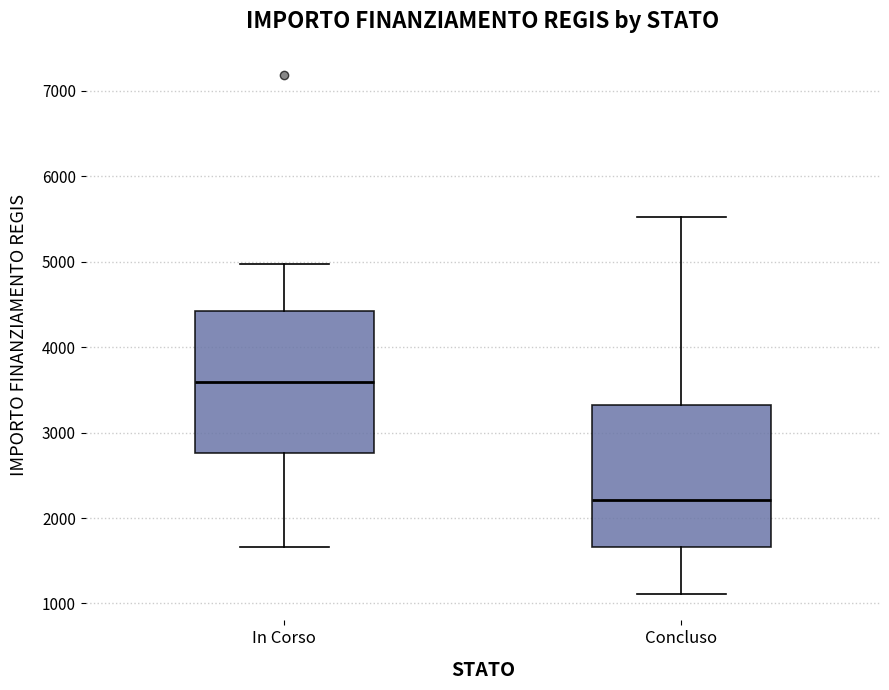

Where does the upper whisker of the box for Concluso end on the y-axis? The values are not printed on the chart, so give them approximately, as read against the axis.

5500